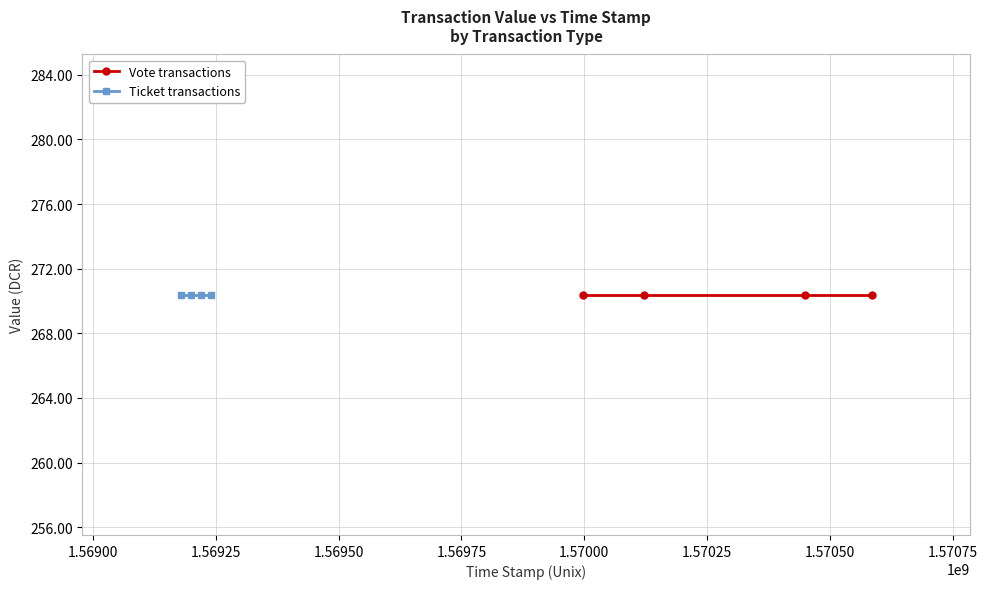

Does the chart have visible grid lines?

Yes